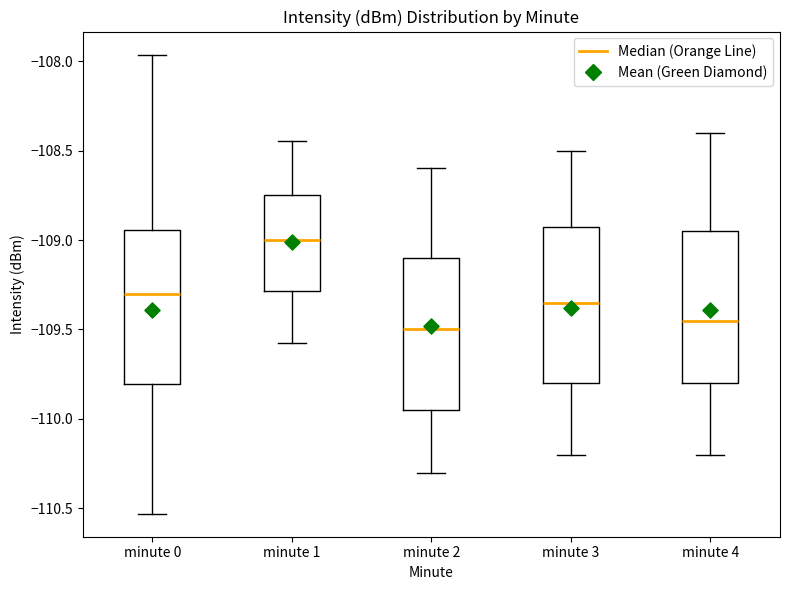

Reading left to right, read every box against the y-axis: the position of its median line, the range the box covers, and the ends of its whiskers. The values are not printed on the chart, so give them approximately, as read against the axis.

minute 0: median -109.30, box -109.80 to -108.95, whiskers -110.55 to -107.95
minute 1: median -109.00, box -109.30 to -108.75, whiskers -109.55 to -108.45
minute 2: median -109.50, box -109.95 to -109.10, whiskers -110.30 to -108.60
minute 3: median -109.35, box -109.80 to -108.90, whiskers -110.20 to -108.50
minute 4: median -109.45, box -109.80 to -108.95, whiskers -110.20 to -108.40